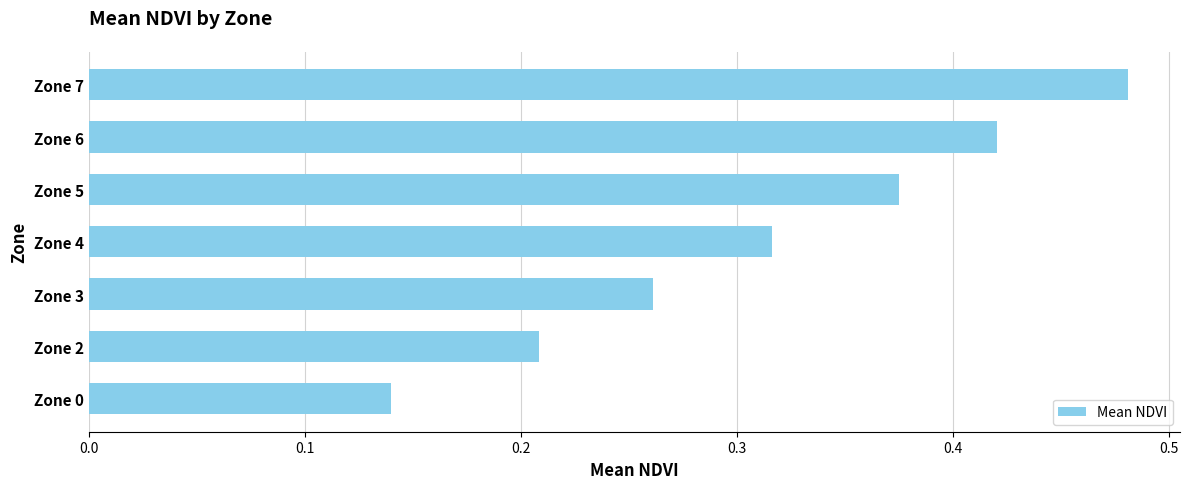

Which category has the highest value across all series?

Zone 7